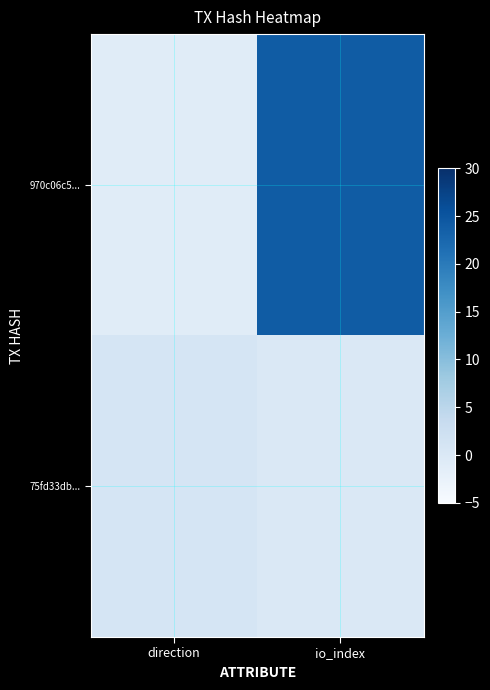

Rank the series by their maximum value, from highest to lowest.

970c06c5..., 75fd33db...